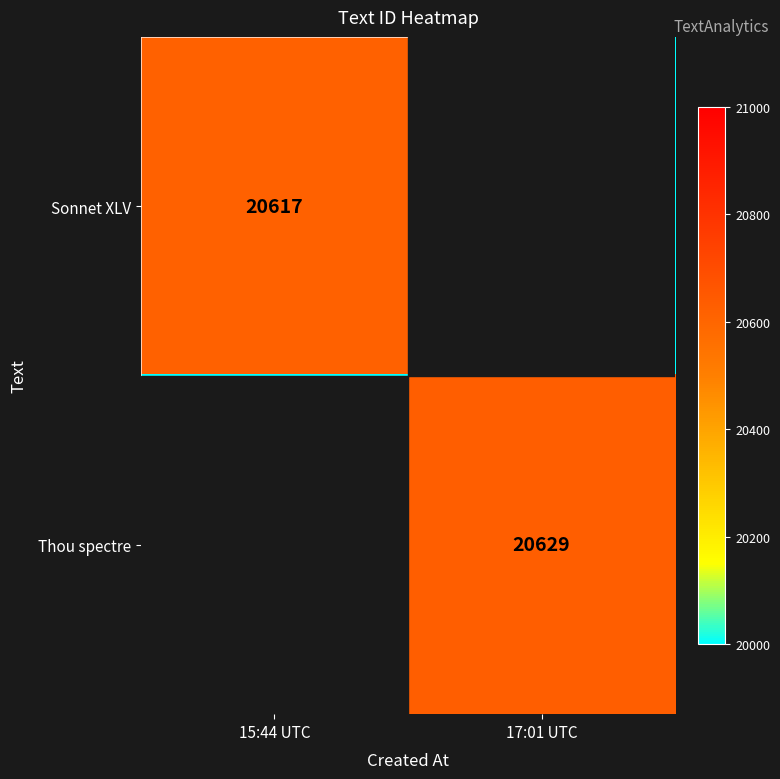

Count the number of data series in this chart.

2